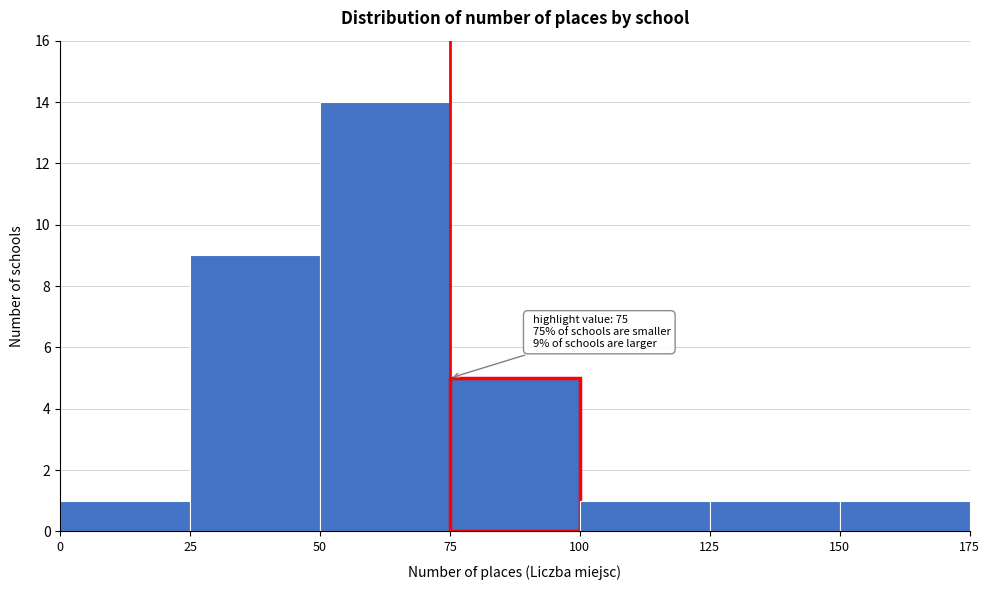

Which range on the x-axis has the tallest bar?

50 to 75